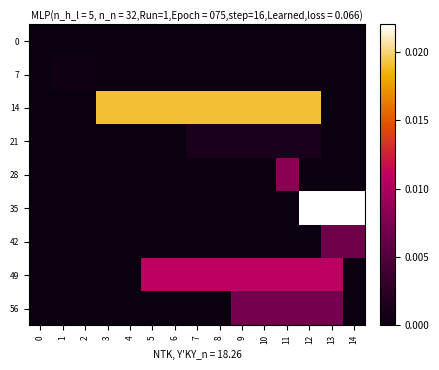

At how many categories does at least one series exceed 0?

14